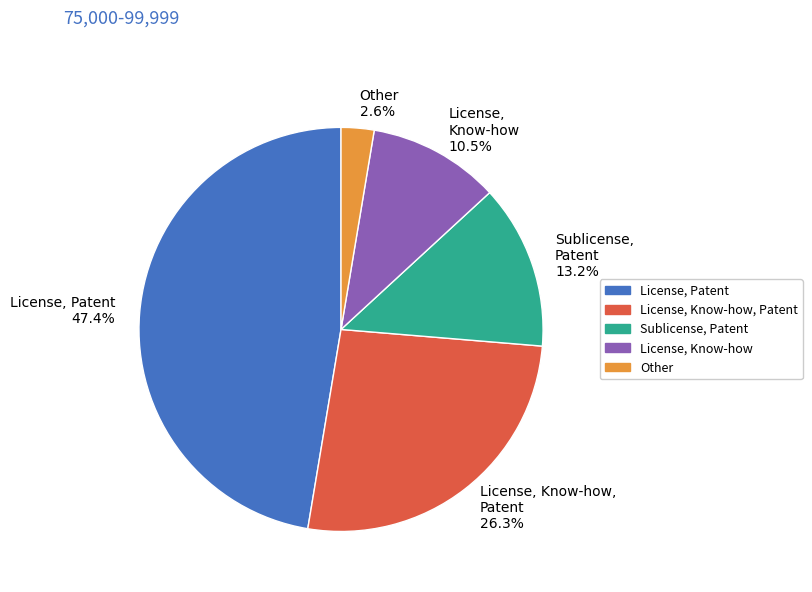

Rank the categories by value from highest to lowest.

License, Patent, License, Know-how, Patent, Sublicense, Patent, License, Know-how, Other